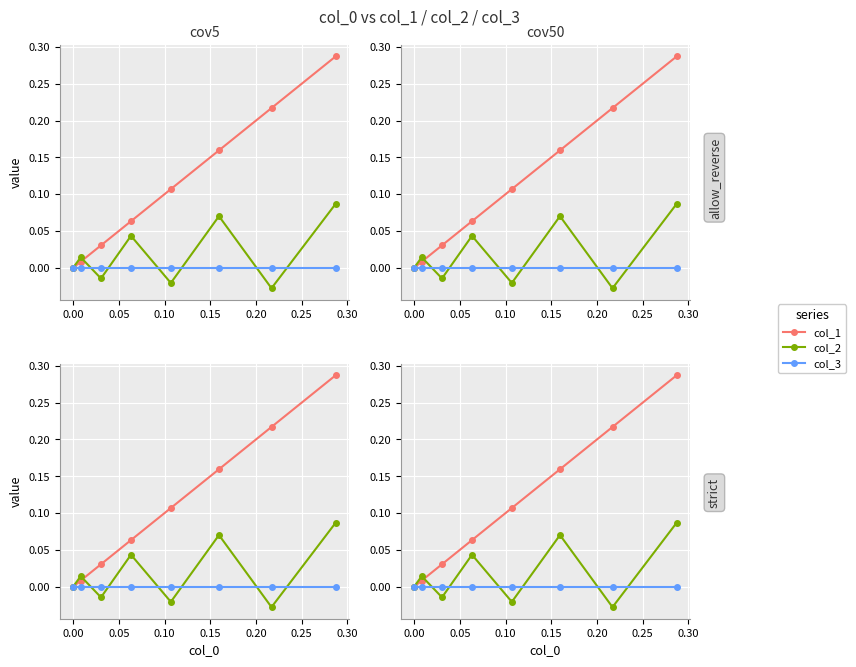

List the series in order of their overall mean, highest first.

col_1, col_2, col_3